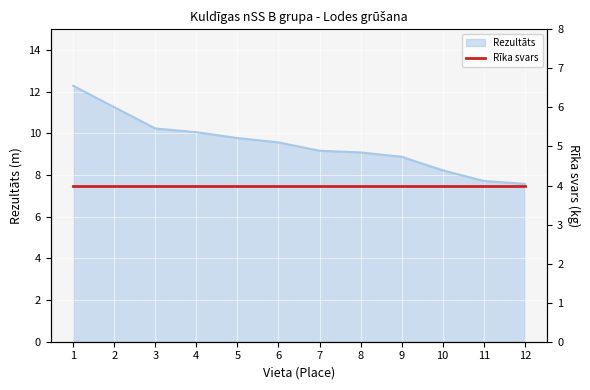

Read the value at 9.

8.9